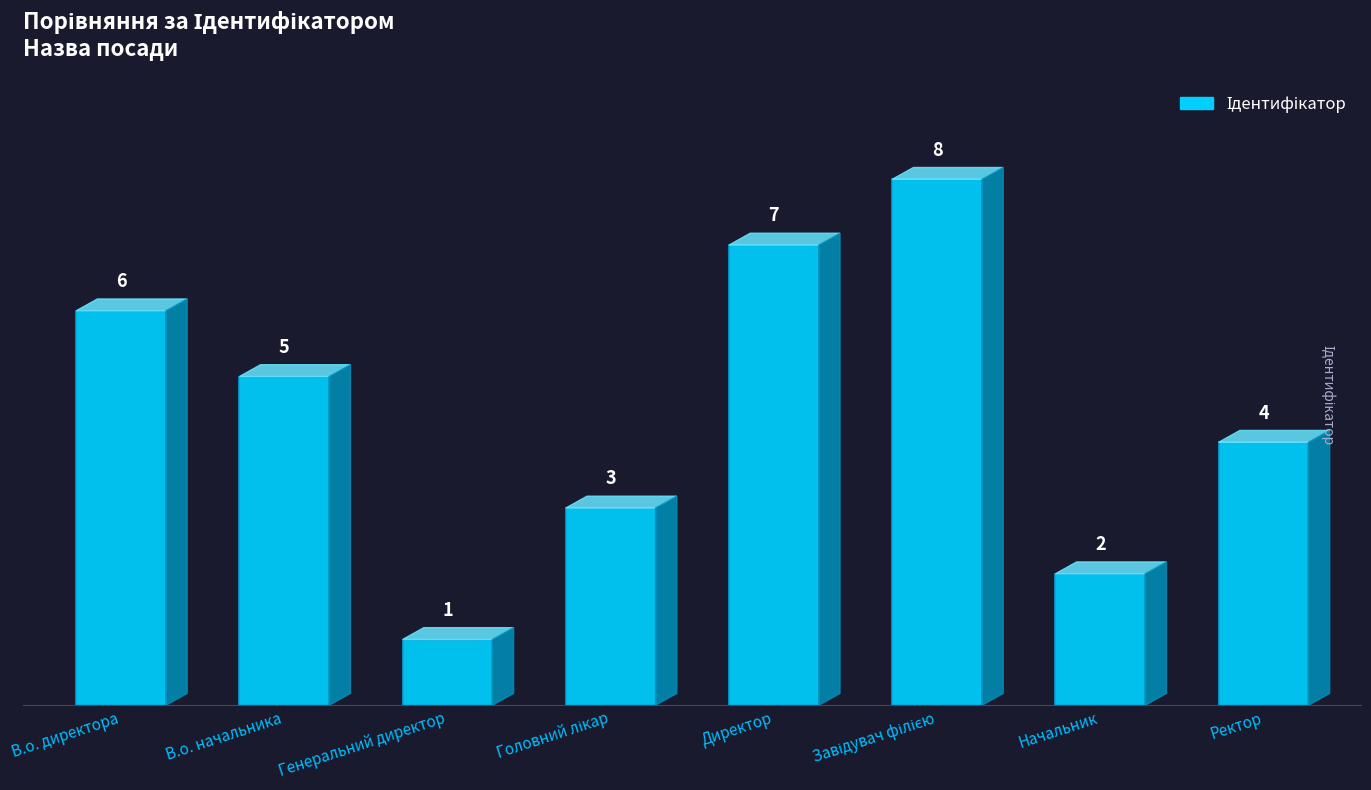

At which category does the chart reach its minimum across all series?

Генеральний директор